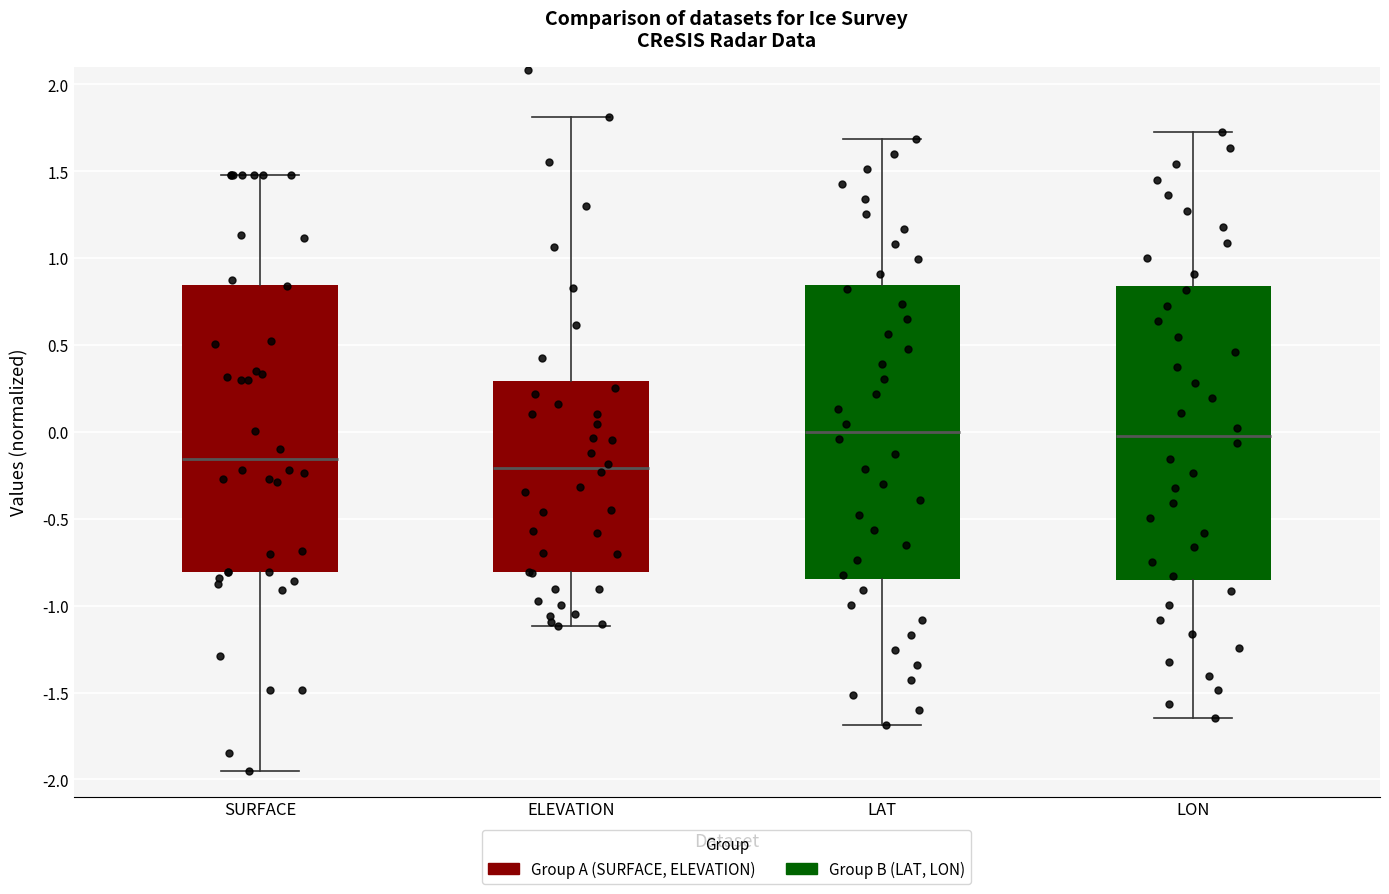

Reading left to right, transcribe this box plot: for each box, give where its median line is, the range the box spans, and where its two whiskers end, as read against the y-axis. The values are not printed on the chart, so give them approximately, as read against the axis.

SURFACE: median -0.15, box -0.80 to 0.85, whiskers -1.95 to 1.50
ELEVATION: median -0.20, box -0.80 to 0.30, whiskers -1.10 to 1.80
LAT: median 0.00, box -0.85 to 0.85, whiskers -1.70 to 1.70
LON: median 0.00, box -0.85 to 0.85, whiskers -1.65 to 1.75